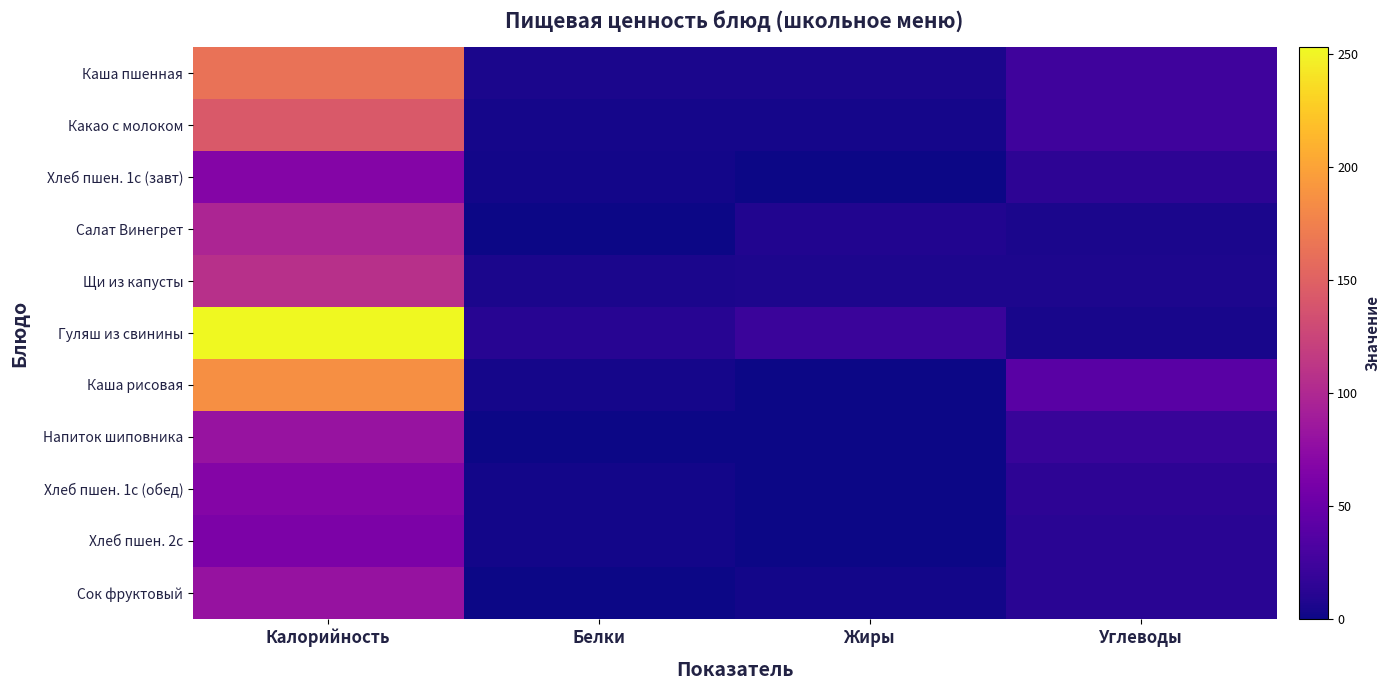

How many data points does each series have?

4